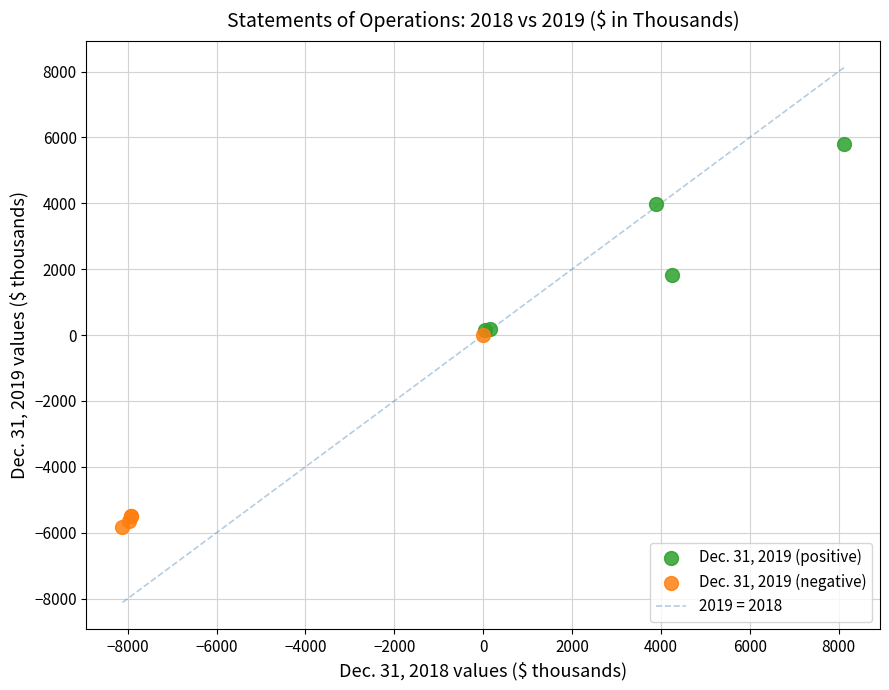

Which series contains the lowest Y value?

Dec. 31, 2019 (negative)